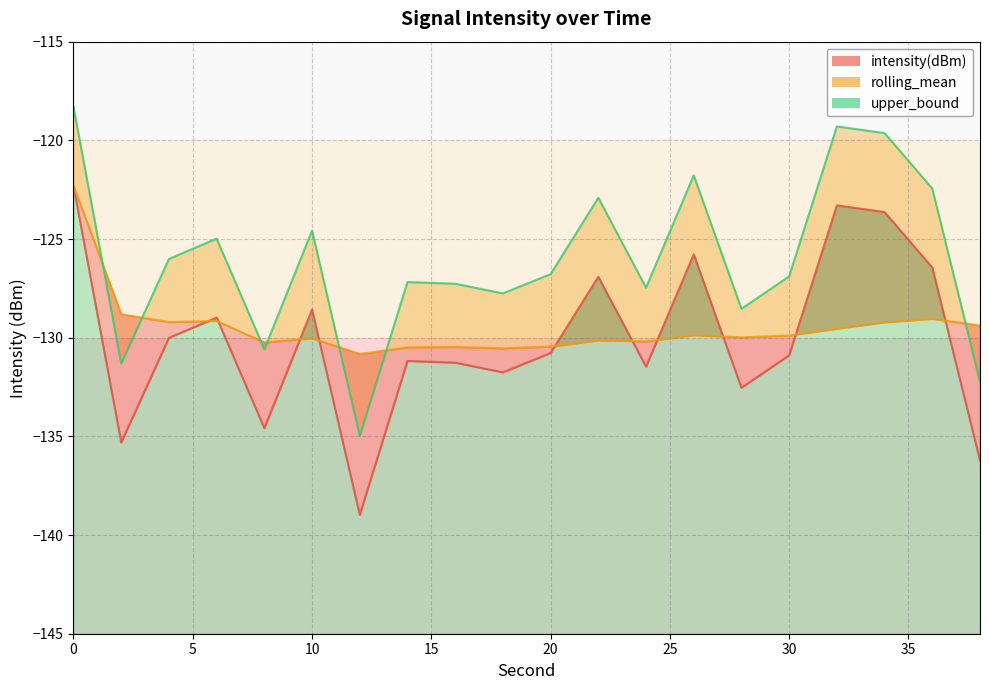

Rank the series by their maximum value, from lowest to highest.

intensity(dBm), rolling_mean, upper_bound